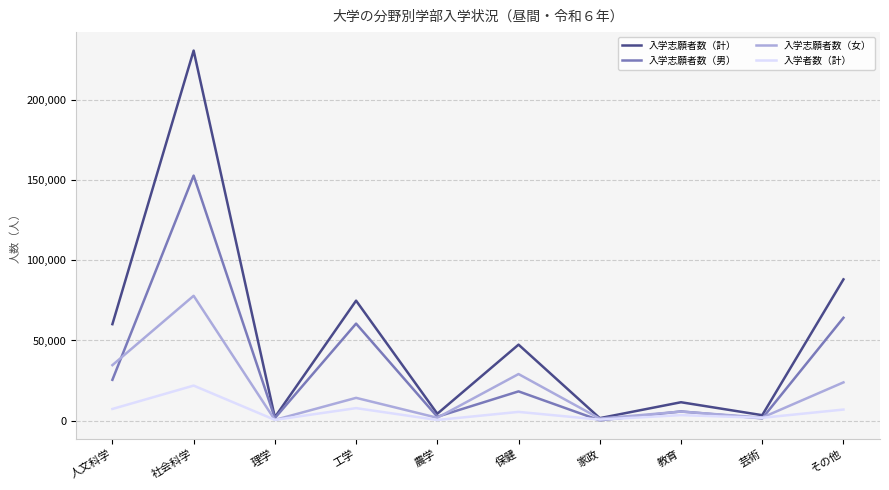

What is the highest value of the 入学志願者数（男） series?

152641